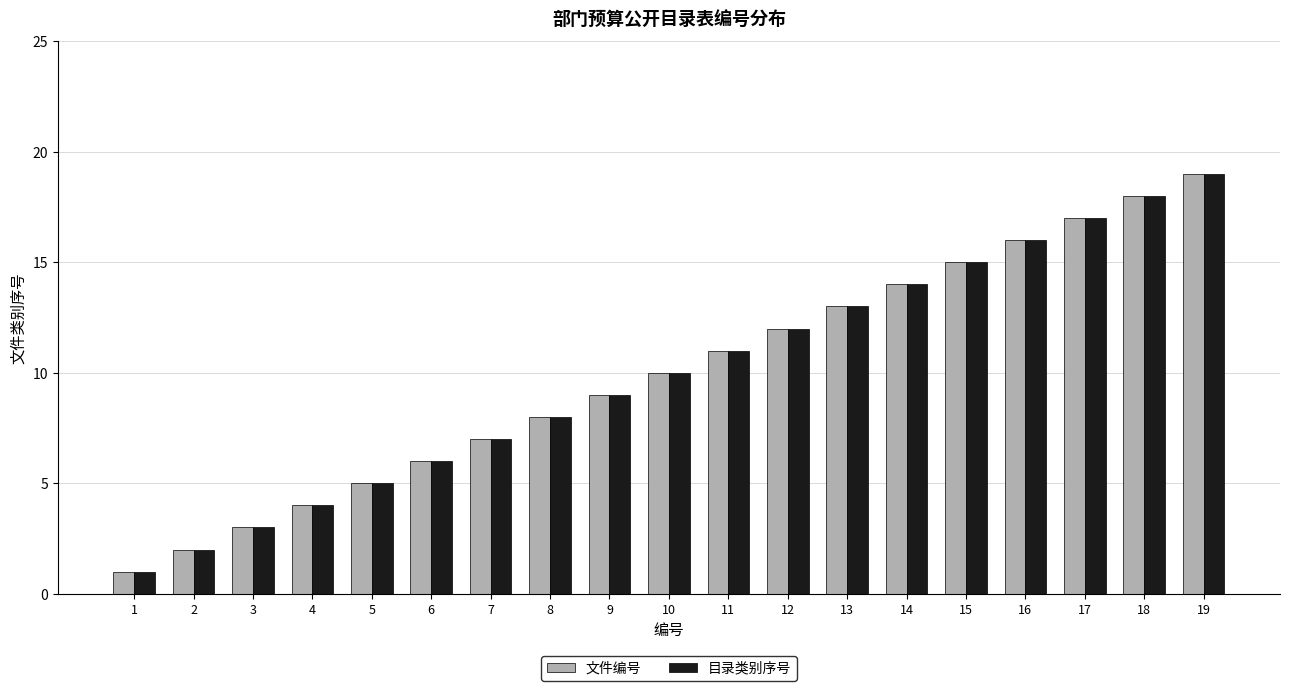

What is the maximum value shown in the chart?

19